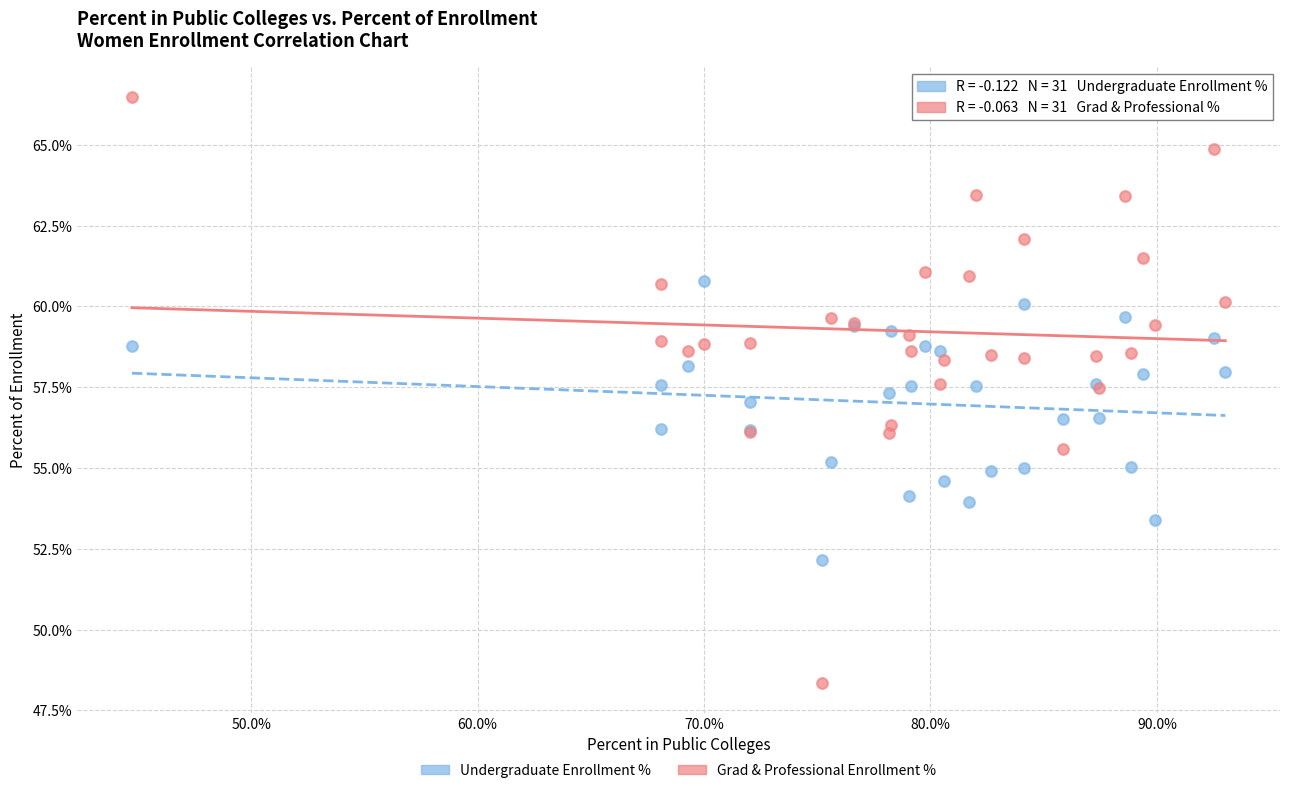

Which series has the widest spread of Y values?

Grad & Professional Enrollment %